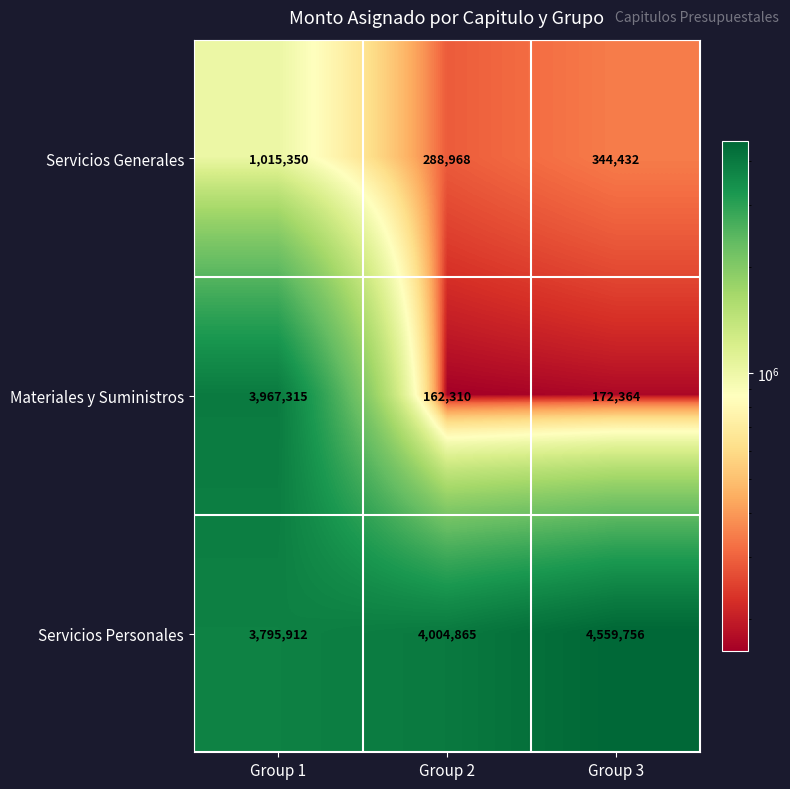

Between Group 1 and Group 3, which series saw the biggest shift?

Materiales y Suministros